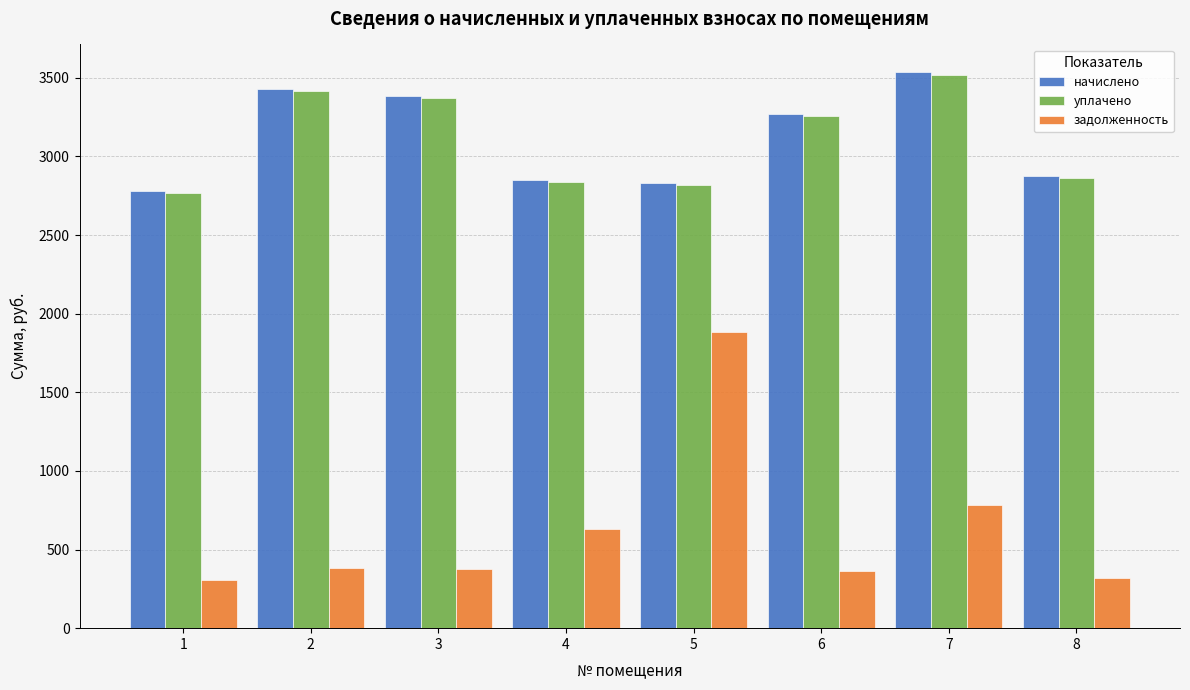

What is the difference between the highest and lowest values at 3?

3008.4